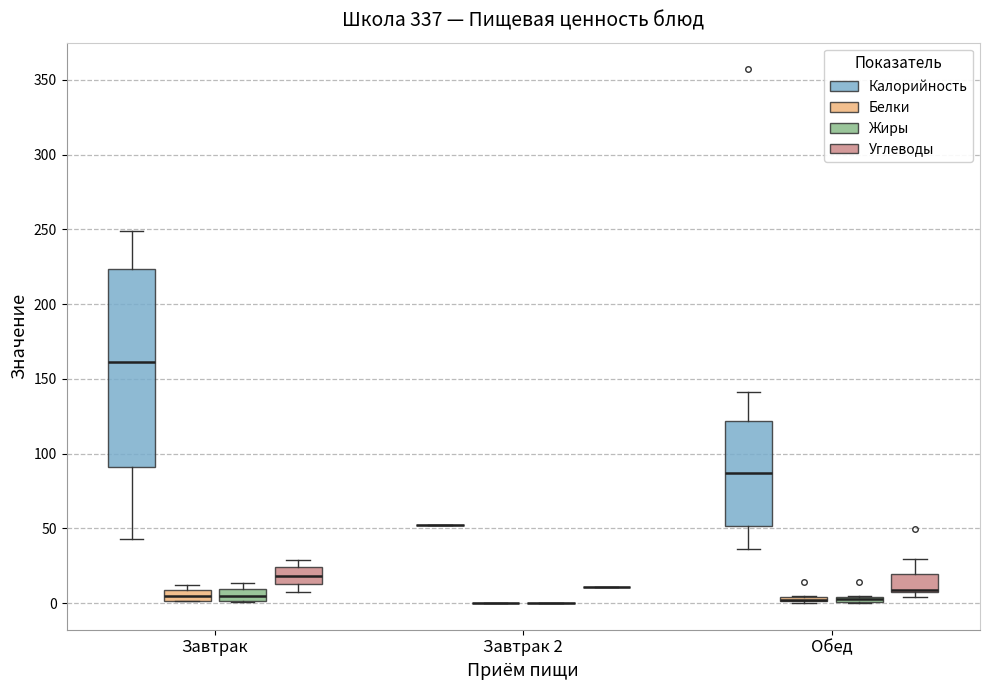

Which box is the tallest, from its lower edge to its upper edge?

Завтрак (Калорийность)